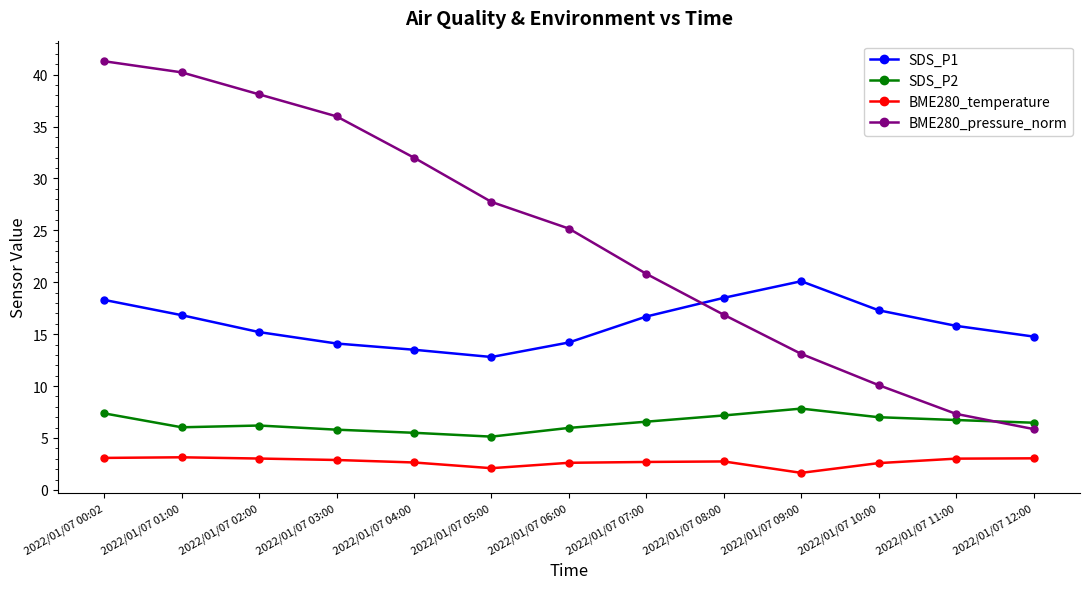

True or false: BME280_pressure_norm and SDS_P2 cross at least once.

True